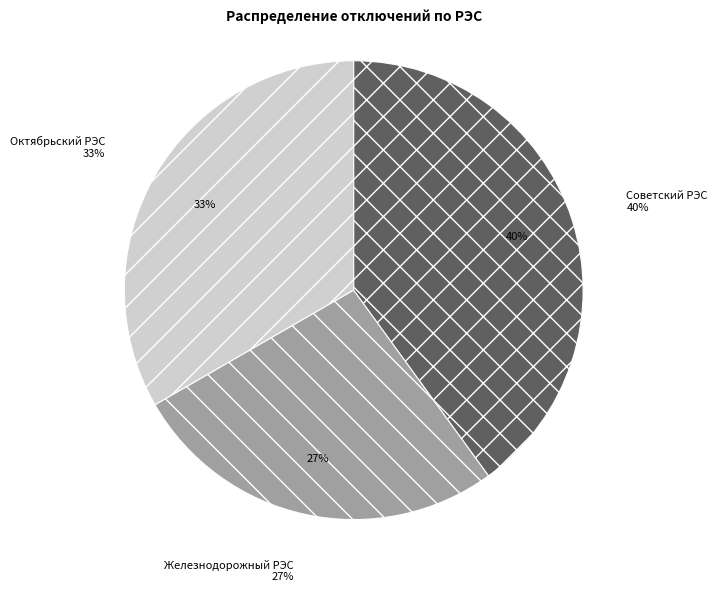

Does Железнодорожный РЭС represent more than half of the total?

No